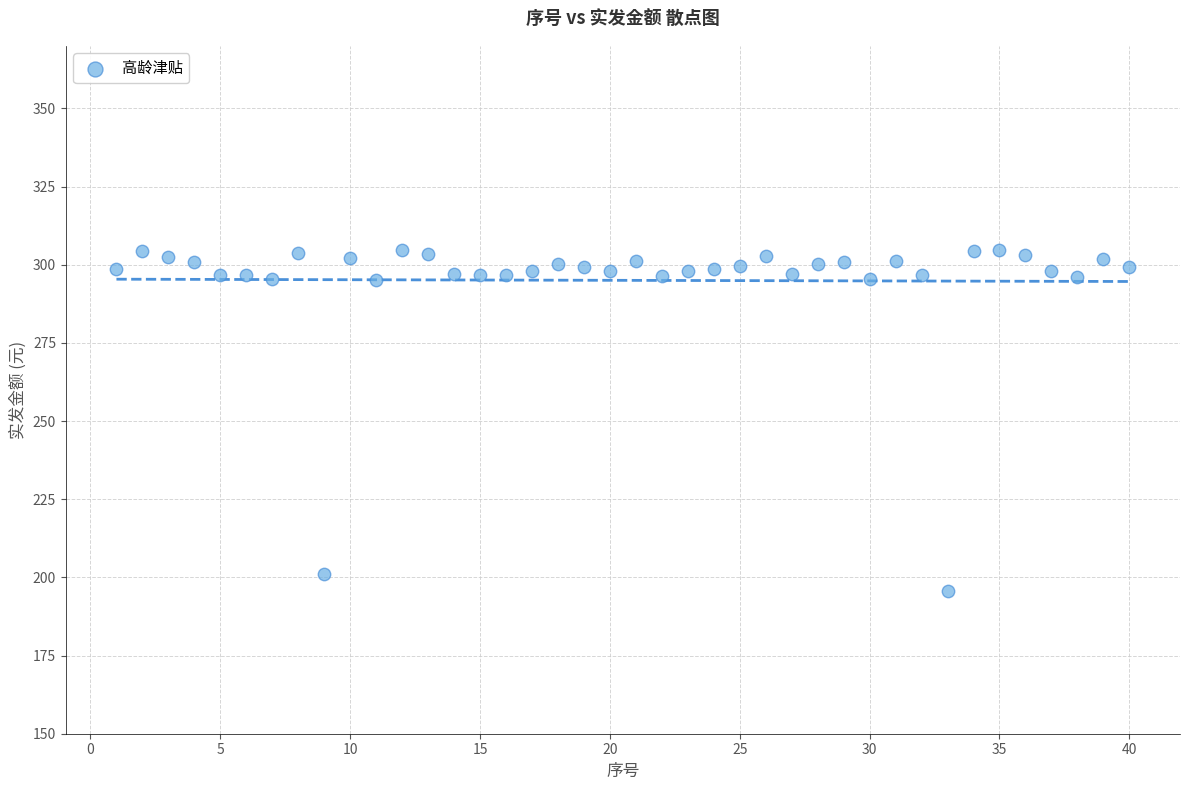

What is the range of X values (max minus min)?

39.0